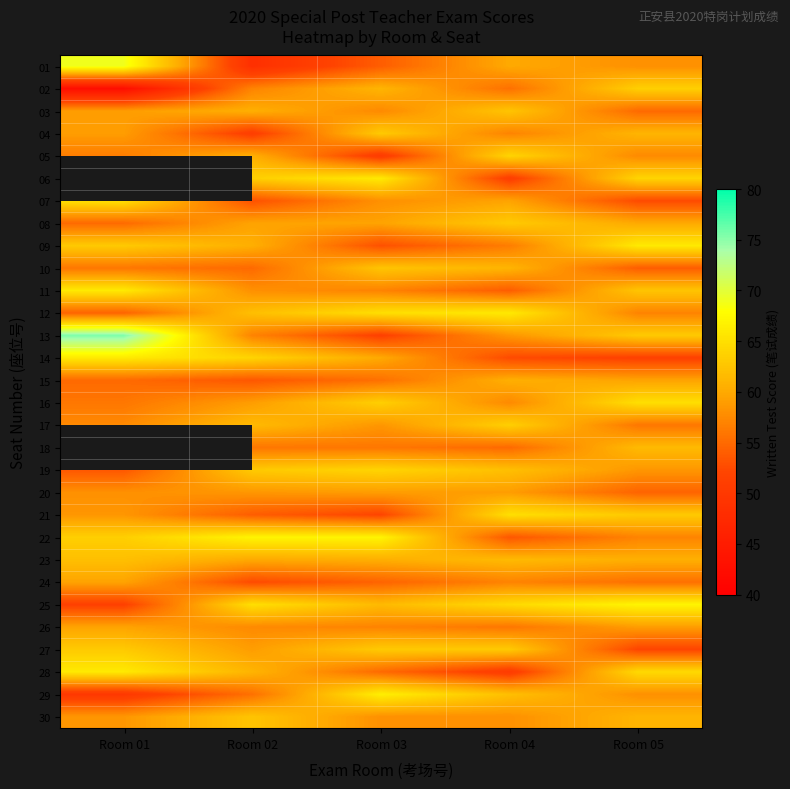

What is the maximum value for 03?

62.5